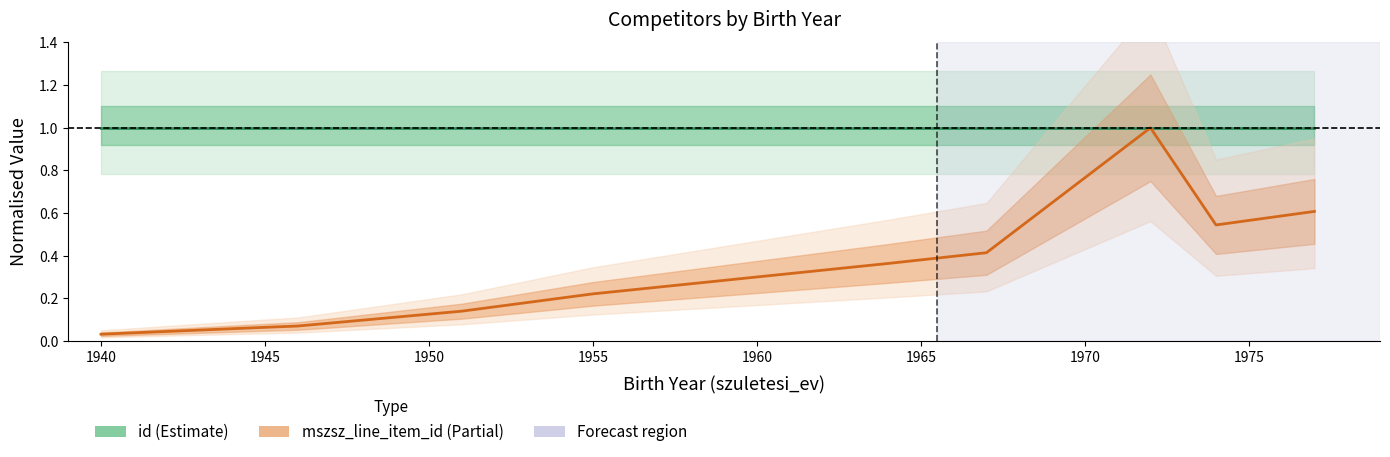

At how many categories does at least one series exceed 0?

12